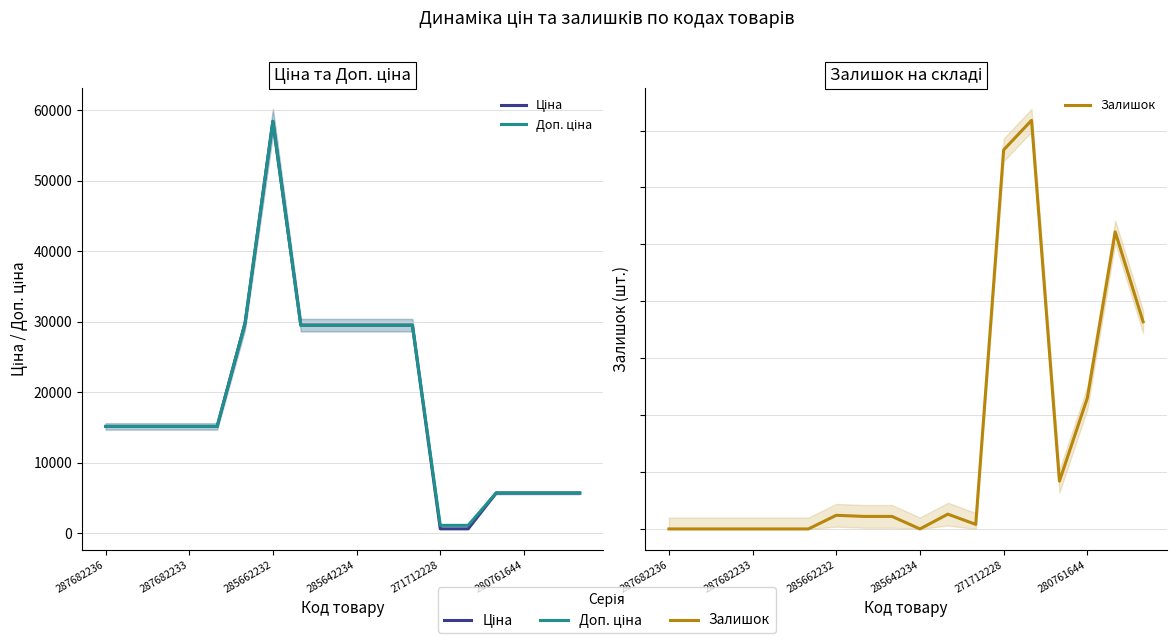

At which category does Ціна reach its first local peak?

285662232